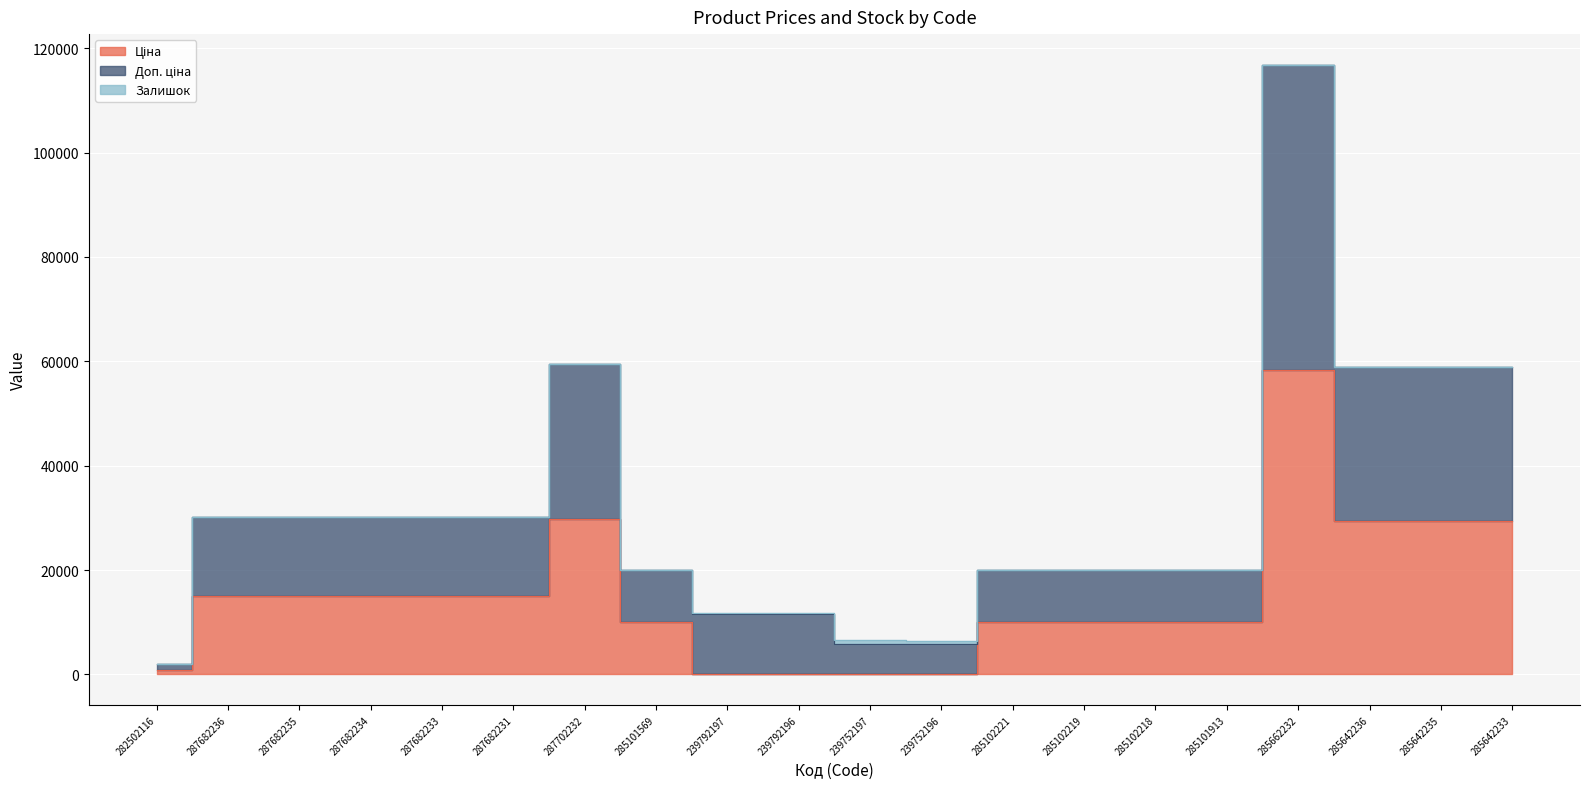

At which label does Ціна first exceed 15120?

287702232